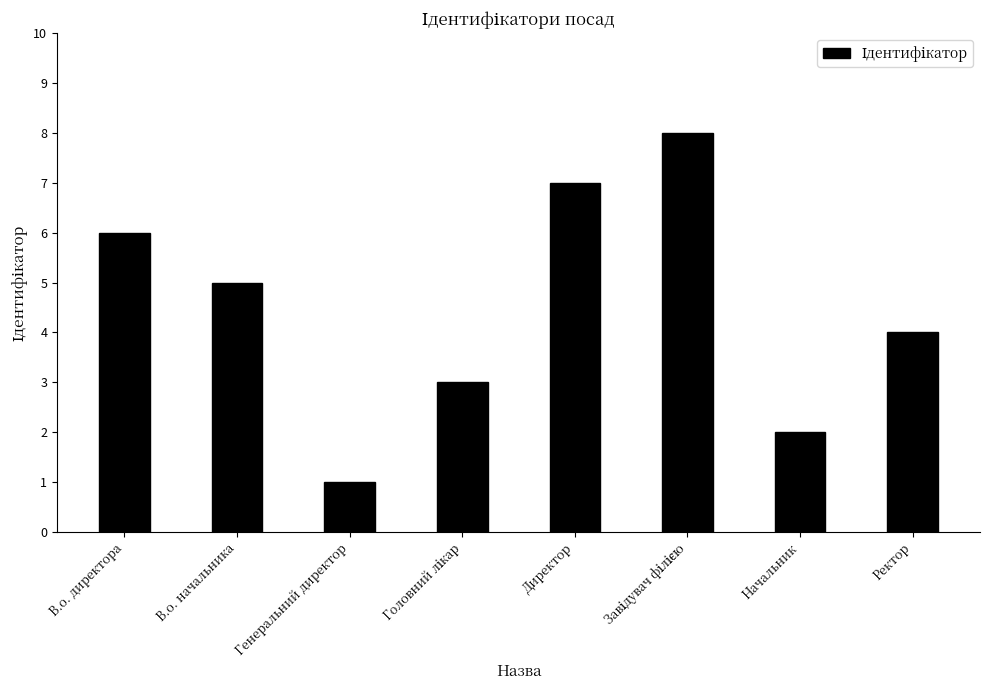

Reading right to left, transcribe all the data shown in this chart.

4	2	8	7	3	1	5	6